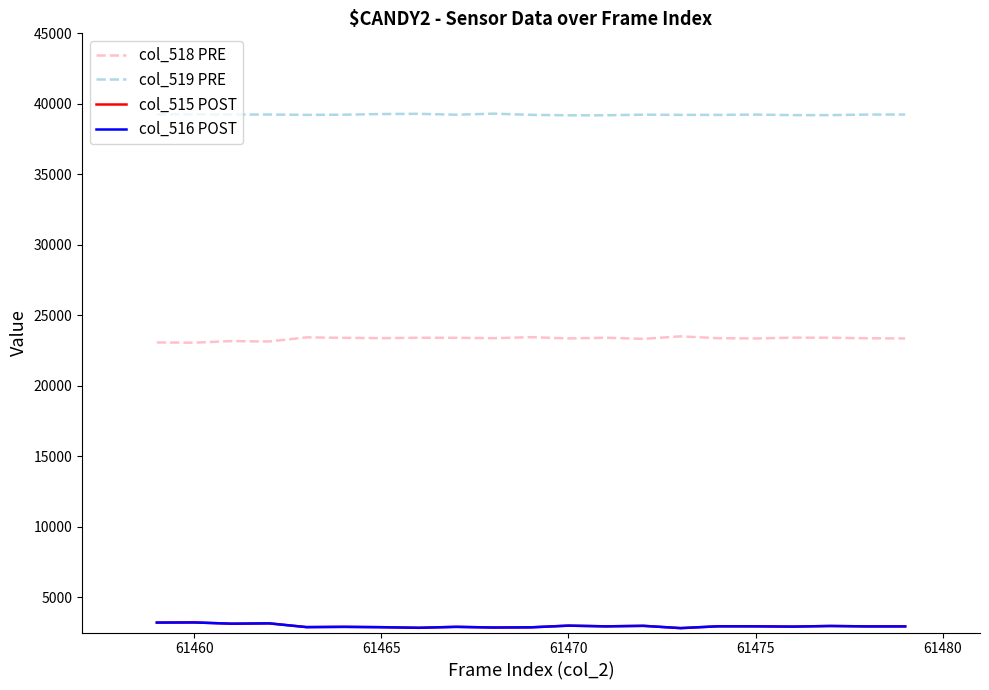

True or false: col_516 POST and col_519 PRE intersect in this chart.

False